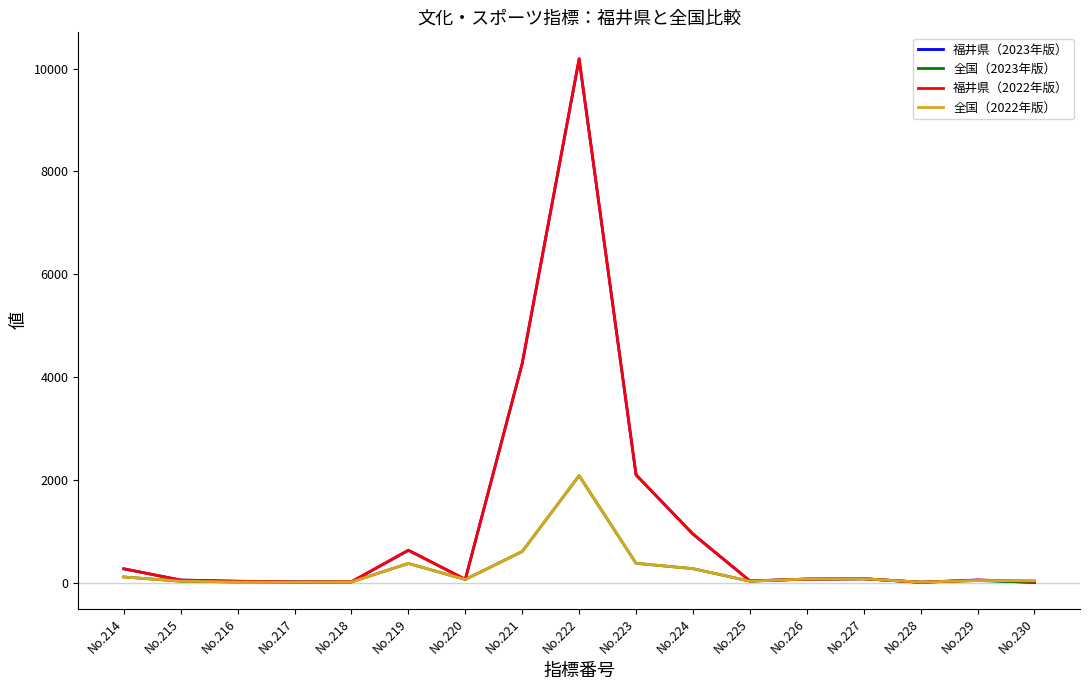

At which category is the sum across all series the highest?

No.222